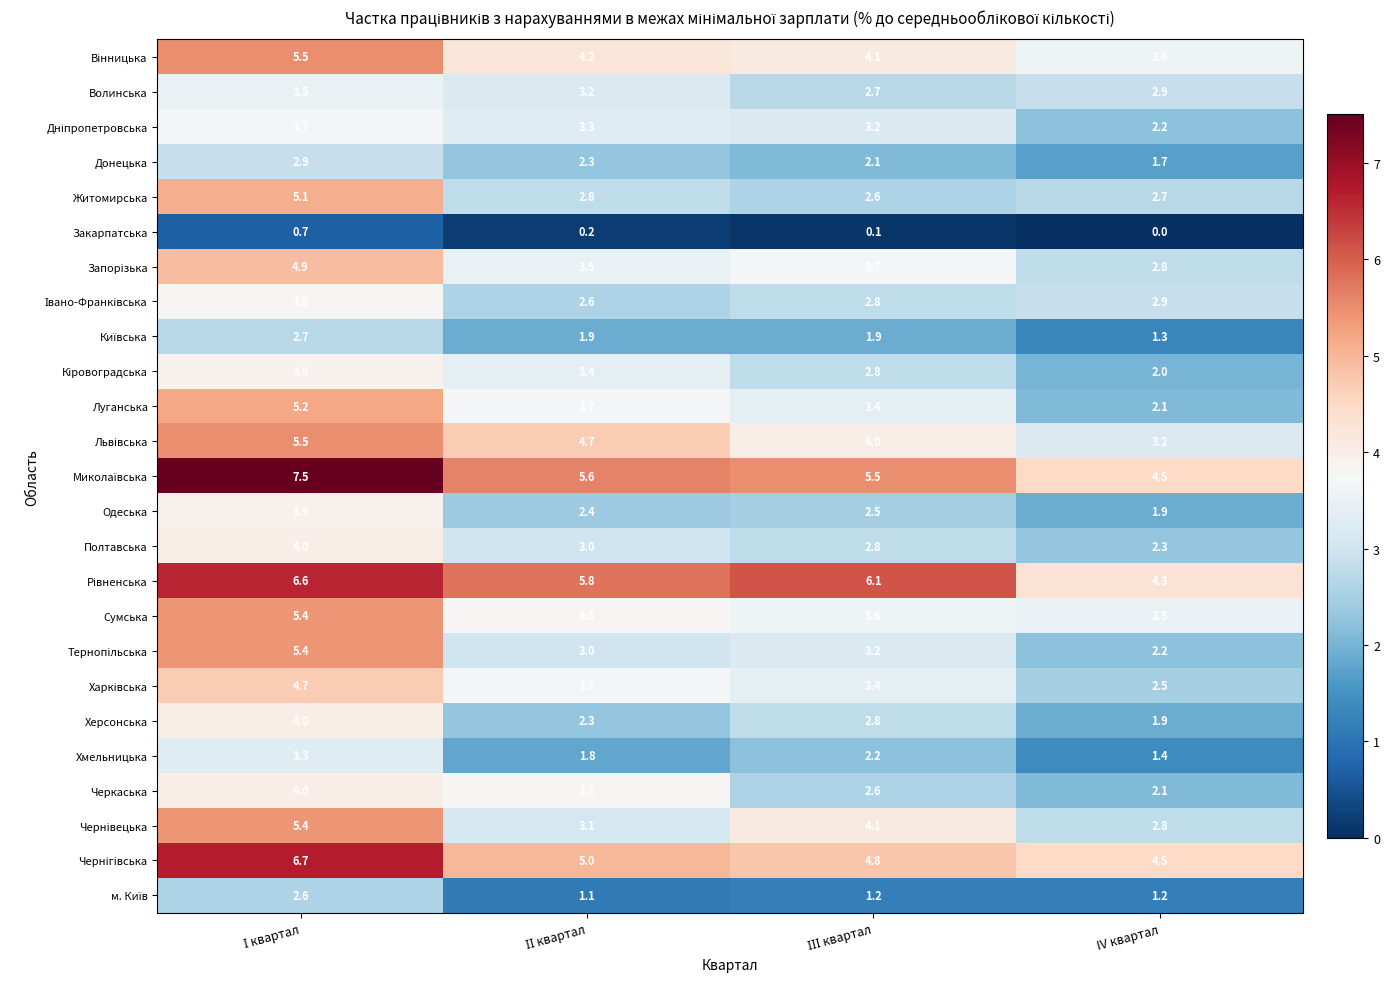

What is the difference between the highest and lowest values at IV квартал?

4.5